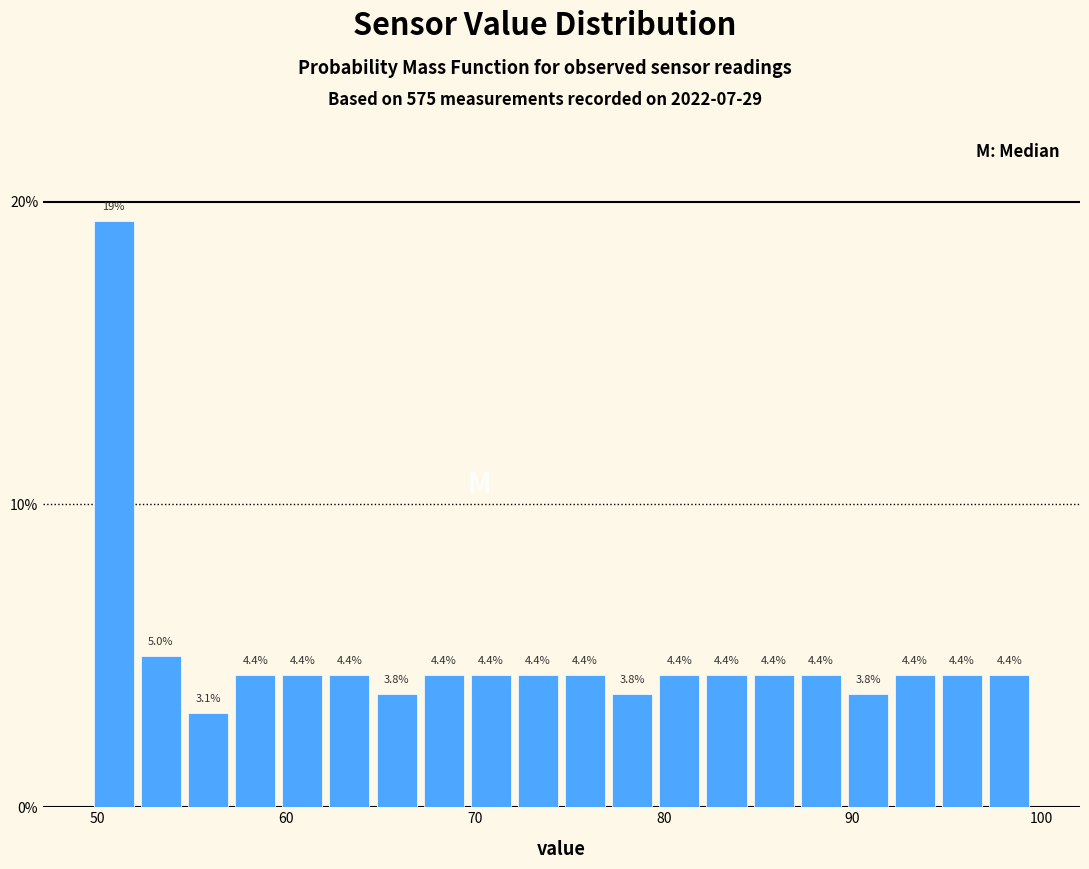

Read against the x-axis, roughly where is the centre of the tallest bar?

51